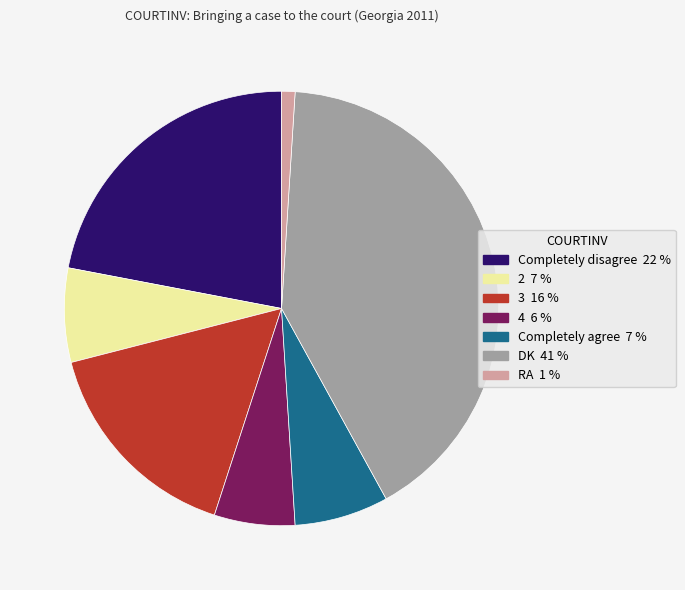

How many segments does this pie chart have?

7